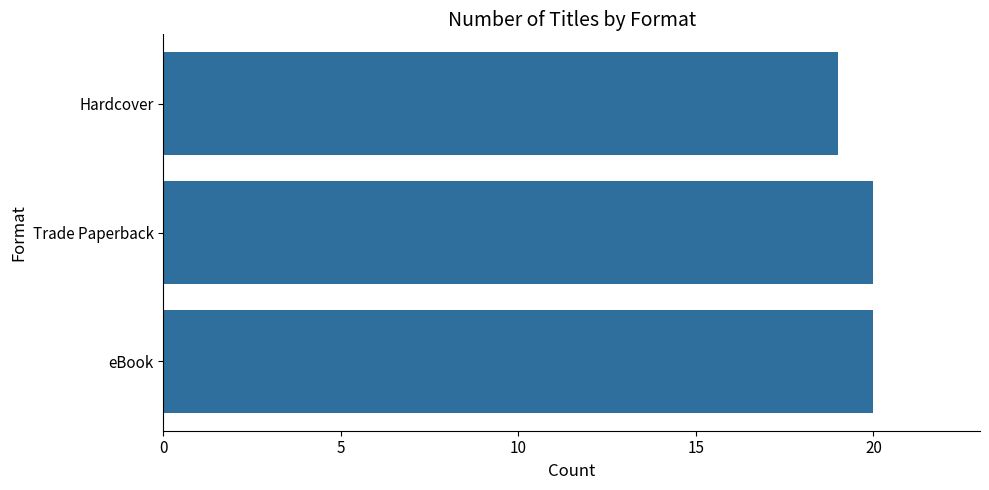

Reading bottom to top, transcribe all the data shown in this chart.

eBook=20	Trade Paperback=20	Hardcover=19